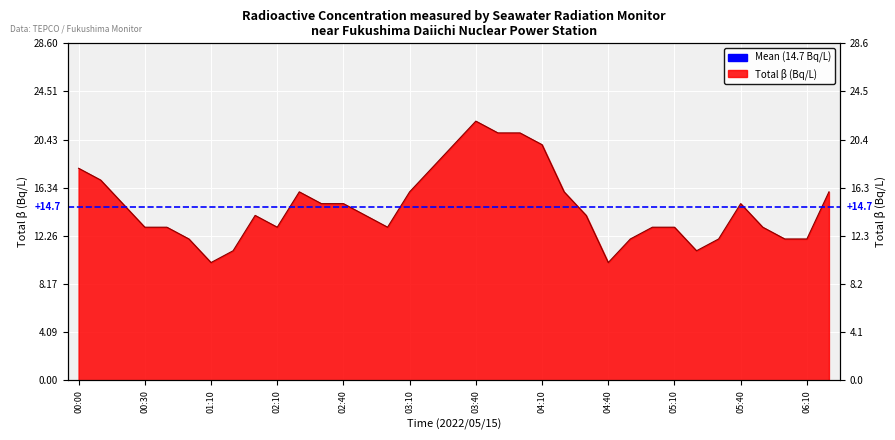

What is the change in value from 00:50 to 02:00?

+2